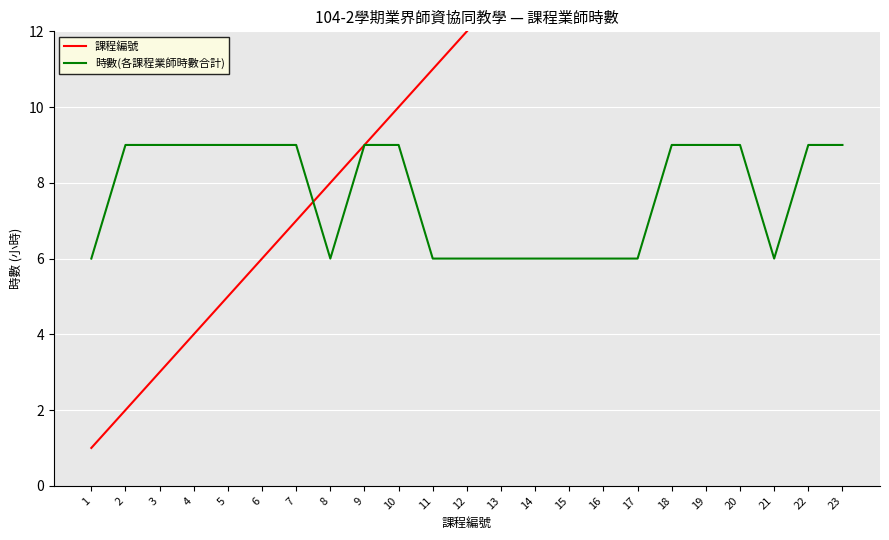

At which label does 課程編號 first exceed 12?

13